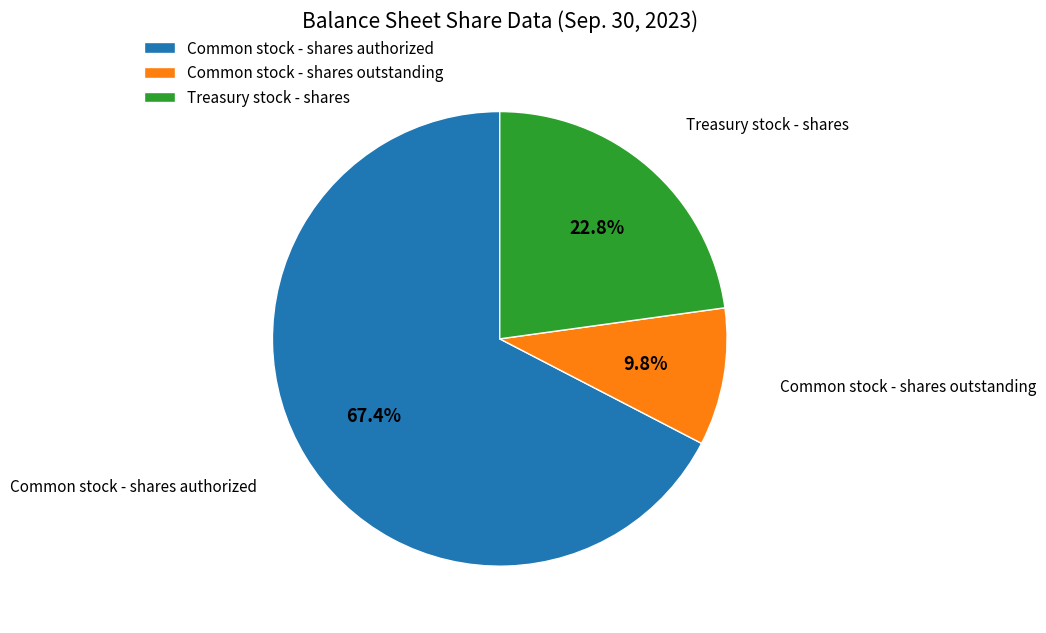

How many segments does this pie chart have?

3